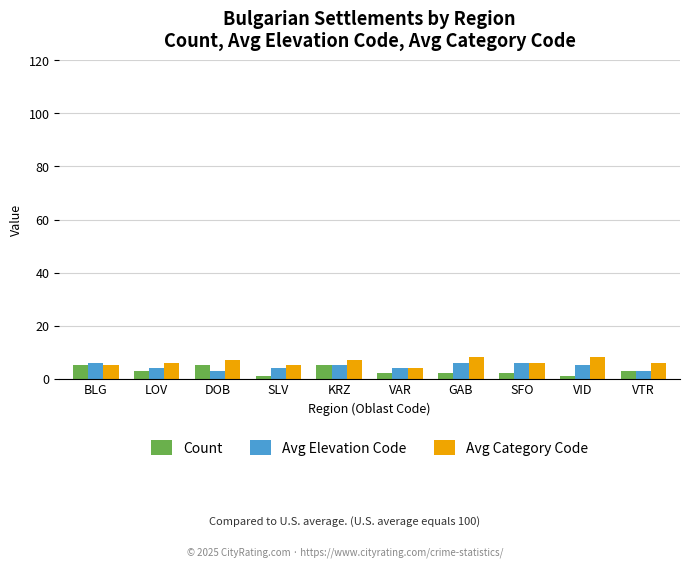

Reading left to right, list all the values displayed in this chart.

Count: BLG=5	LOV=3	DOB=5	SLV=1	KRZ=5	VAR=2	GAB=2	SFO=2	VID=1	VTR=3
Avg Elevation Code: BLG=6	LOV=4	DOB=3	SLV=4	KRZ=5	VAR=4	GAB=6	SFO=6	VID=5	VTR=3
Avg Category Code: BLG=5	LOV=6	DOB=7	SLV=5	KRZ=7	VAR=4	GAB=8	SFO=6	VID=8	VTR=6